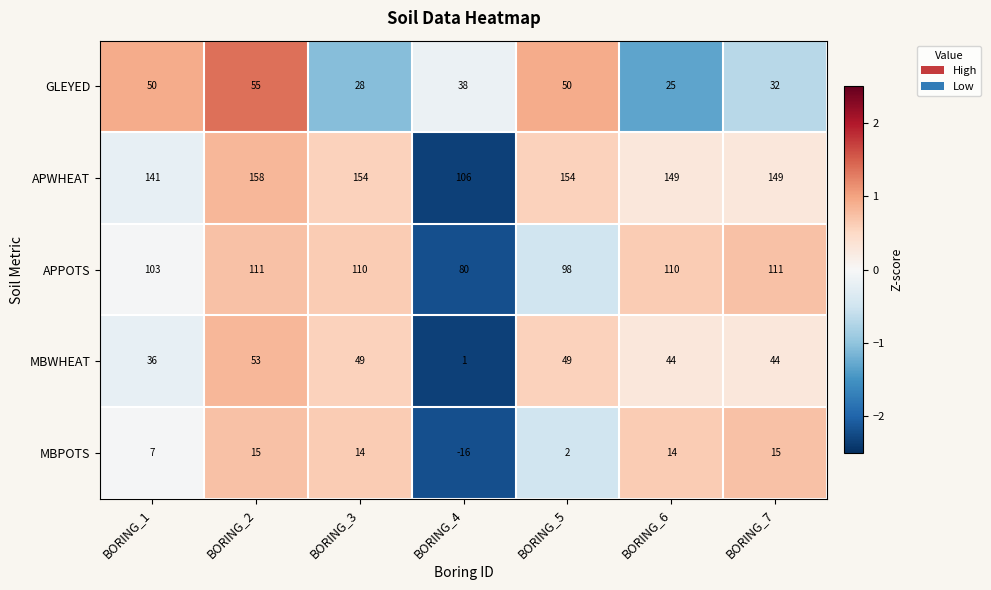

How many categories are shown in the chart?

7